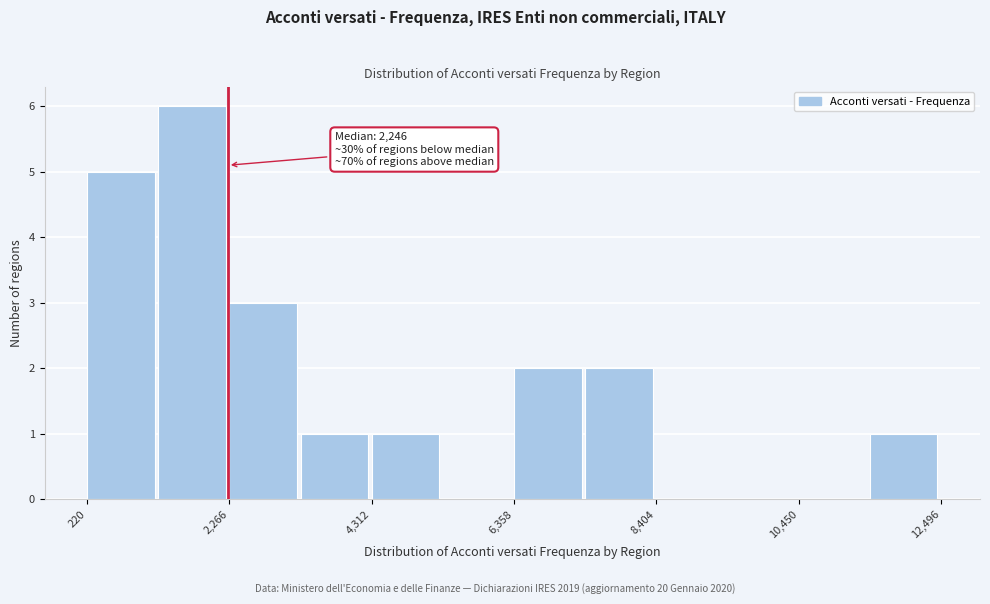

Read against the x-axis, roughly where is the centre of the tallest bar?

1500